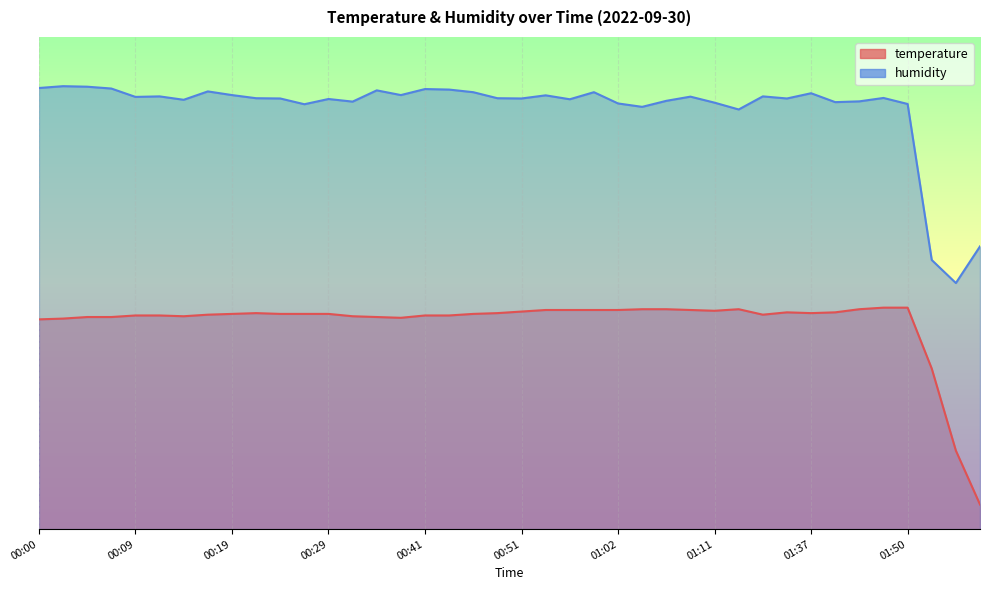

True or false: temperature and humidity cross at least once.

False